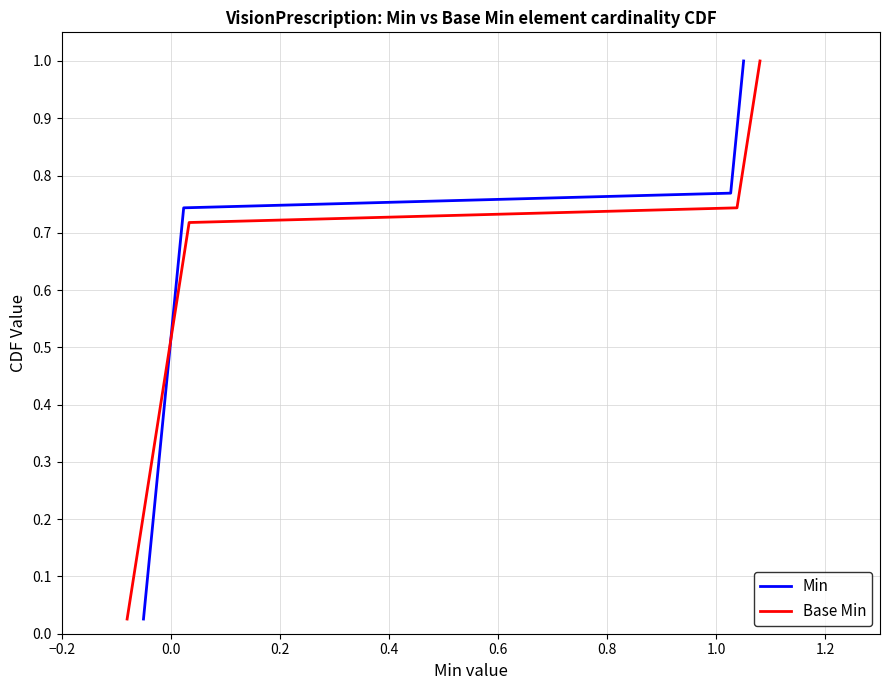

How many categories are shown in the chart?

39